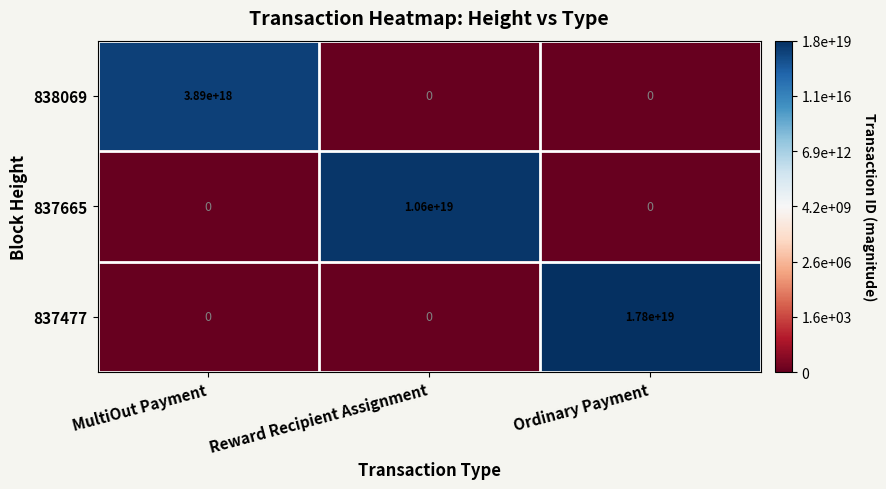

Which series has the largest total across all categories?

837477